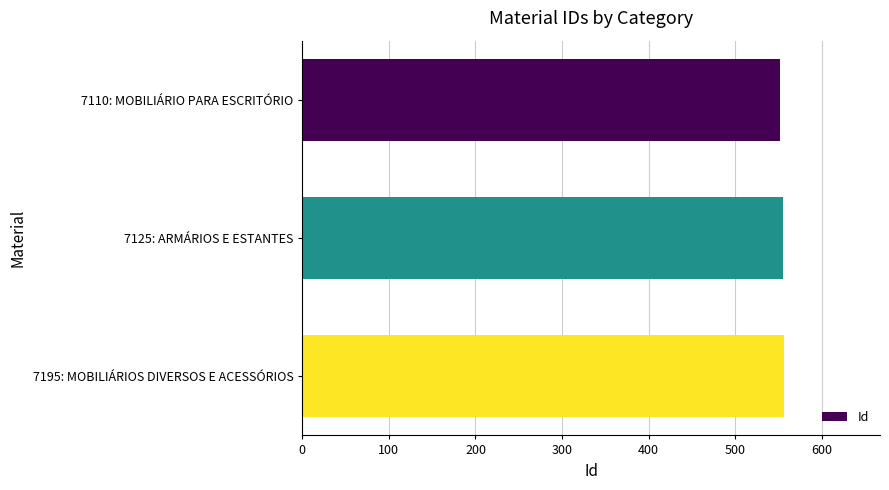

Approximately how many times larger is the value at 7125: ARMÁRIOS E ESTANTES compared to 7195: MOBILIÁRIOS DIVERSOS E ACESSÓRIOS?

1.0